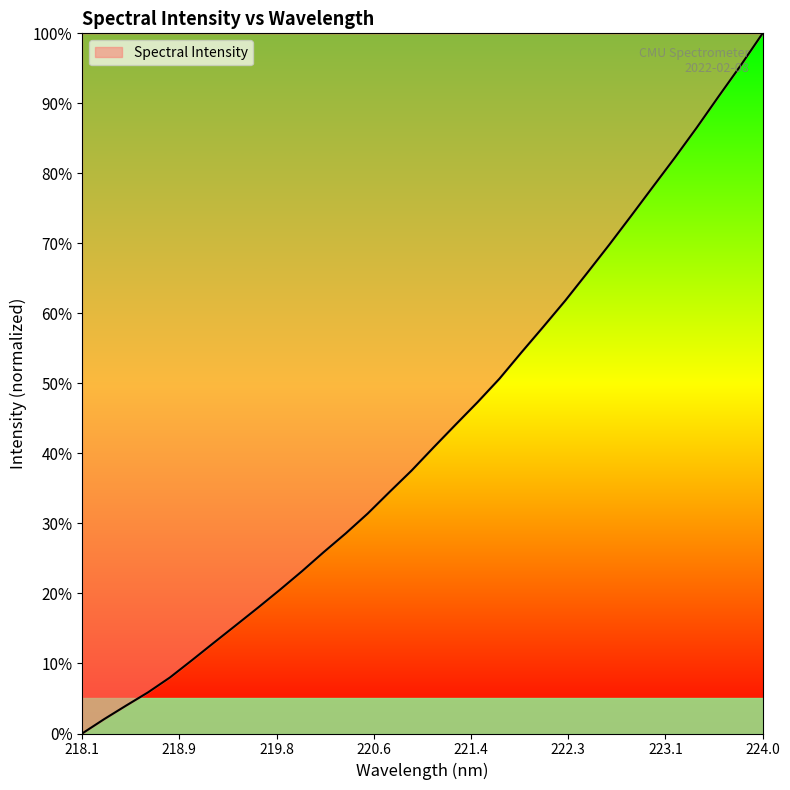

Does the chart have visible grid lines?

No